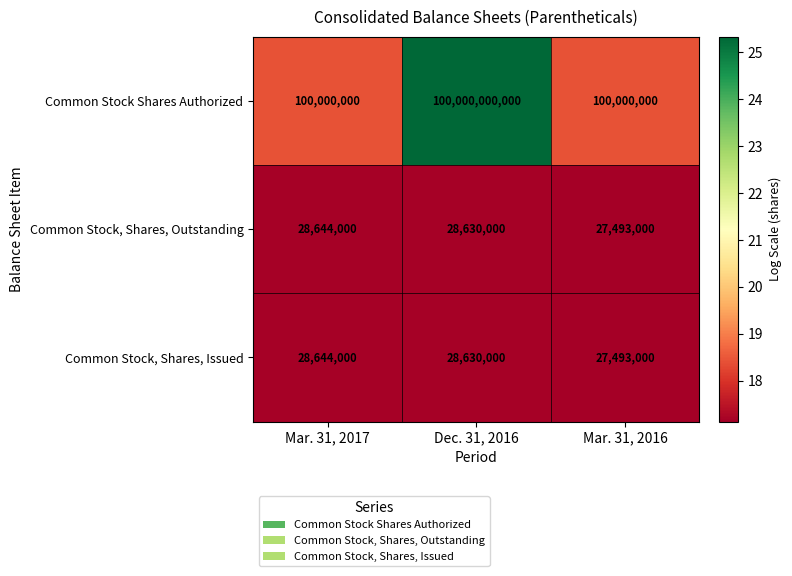

Between Mar. 31, 2017 and Dec. 31, 2016, which series saw the biggest shift?

Common Stock Shares Authorized